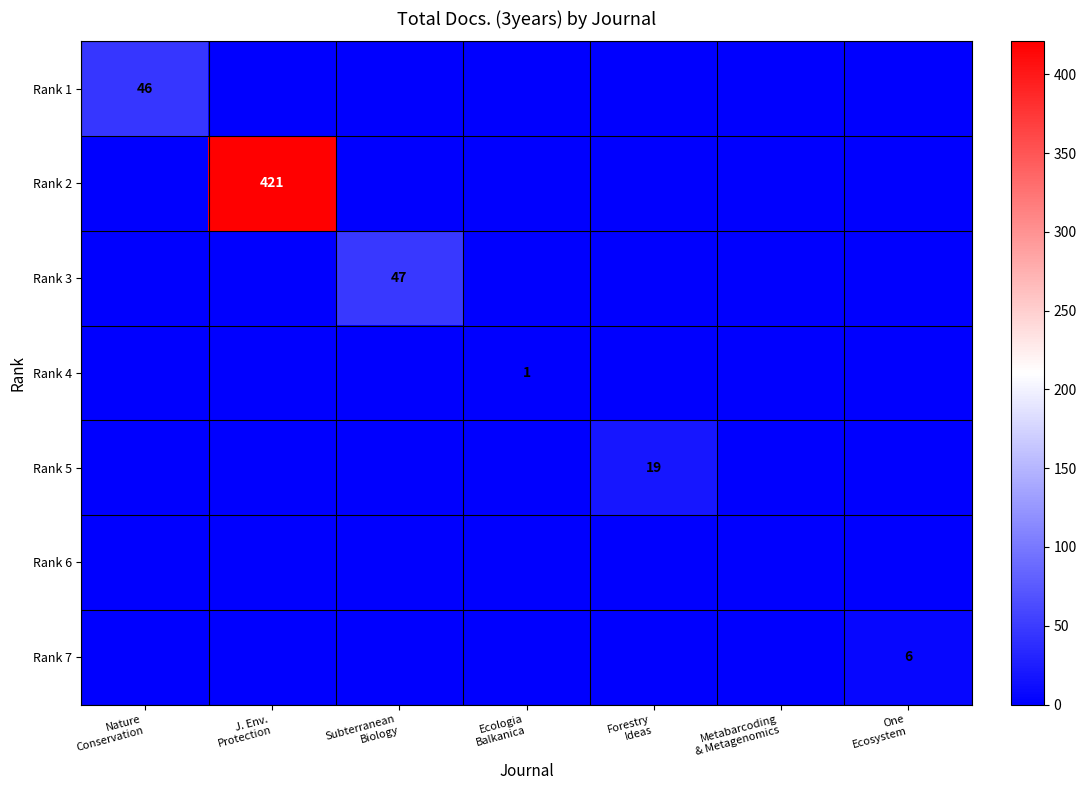

Count the number of categories in the chart.

7